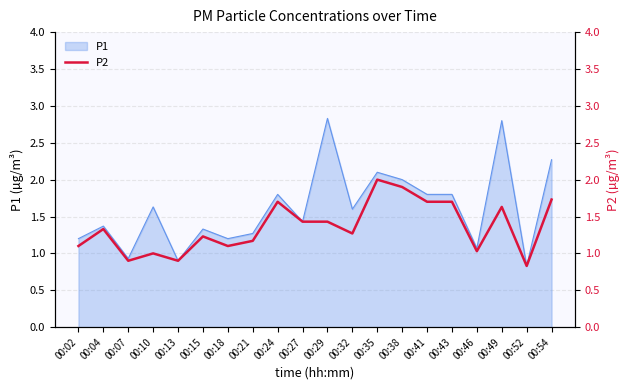

Where is the first local maximum?

00:04